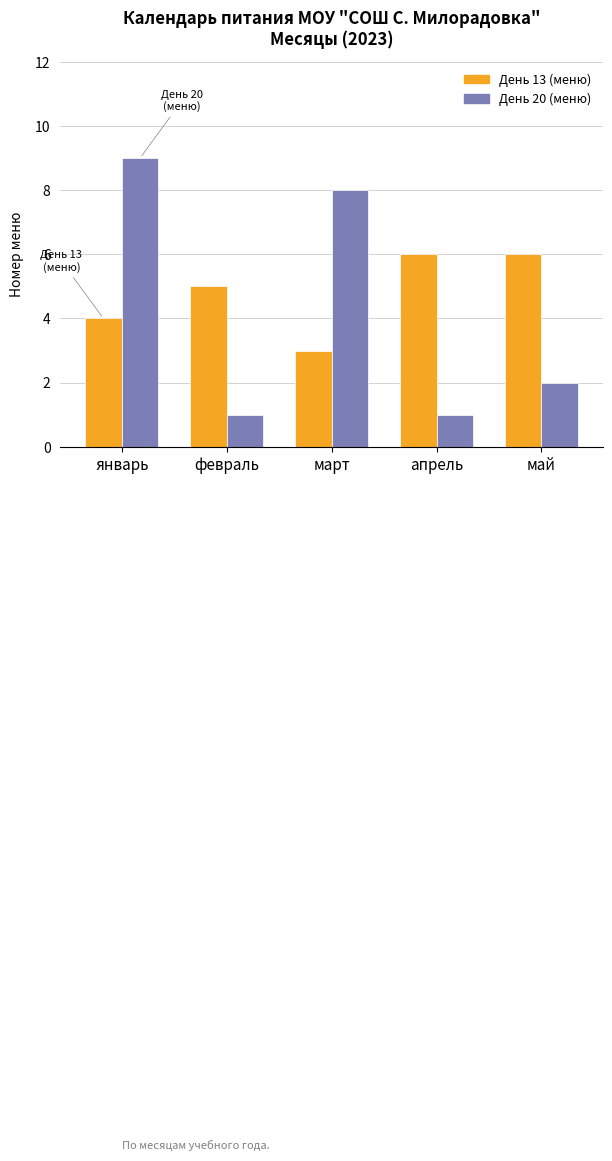

Reading right to left, extract all data points from this chart.

День 13 (меню): 6	6	3	5	4
День 20 (меню): 2	1	8	1	9